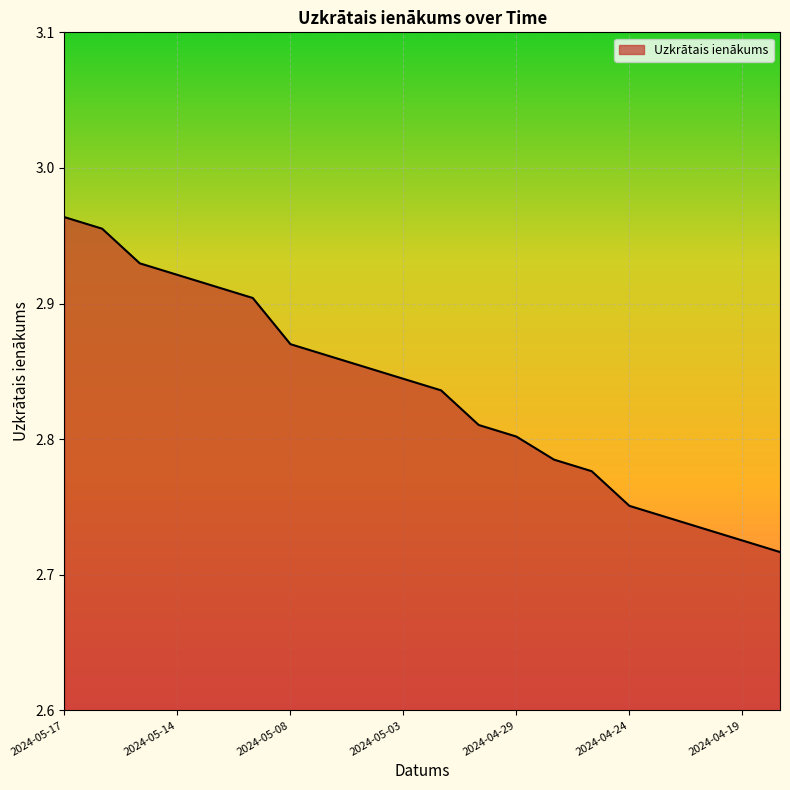

How many lines are shown in the chart?

1